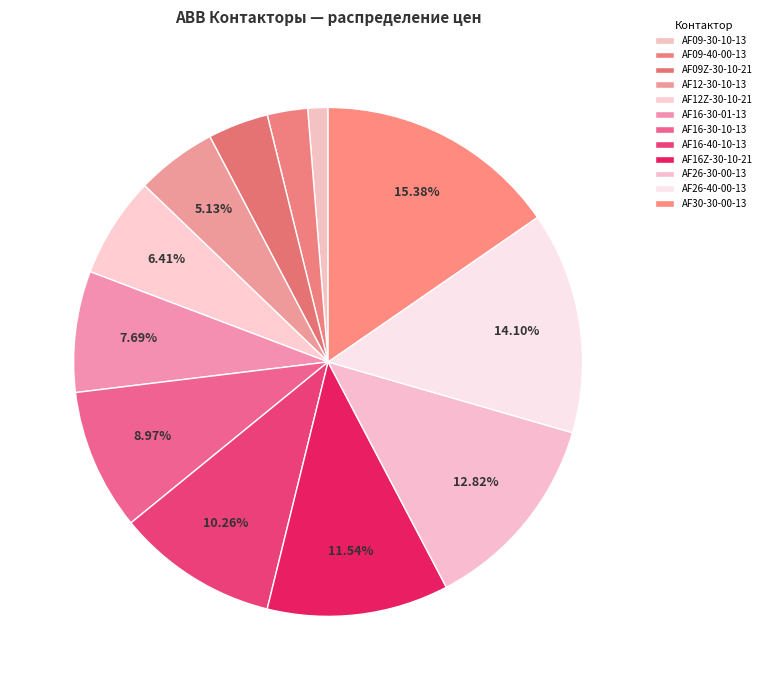

Does AF12Z-30-10-21 account for over 50% of the chart?

No